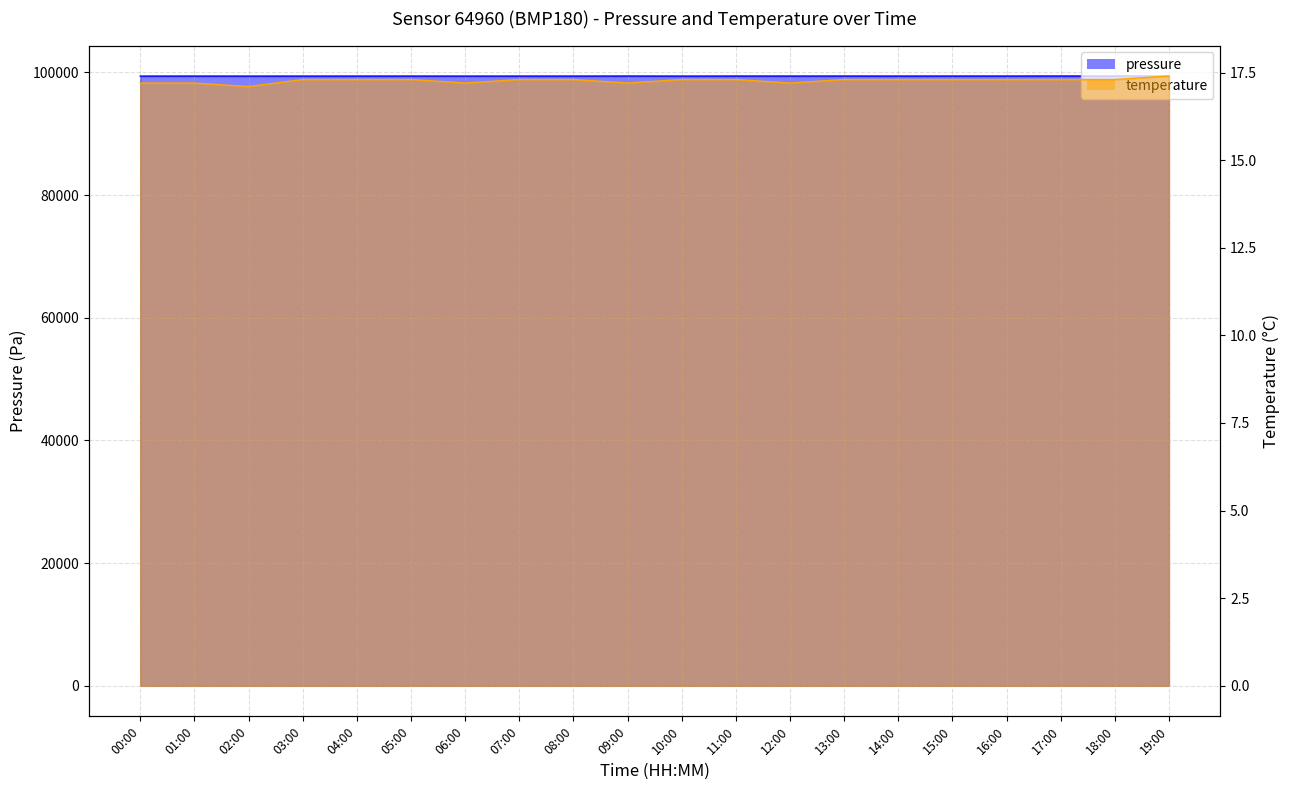

Rank the series at 16:00 from lowest to highest value.

temperature, pressure